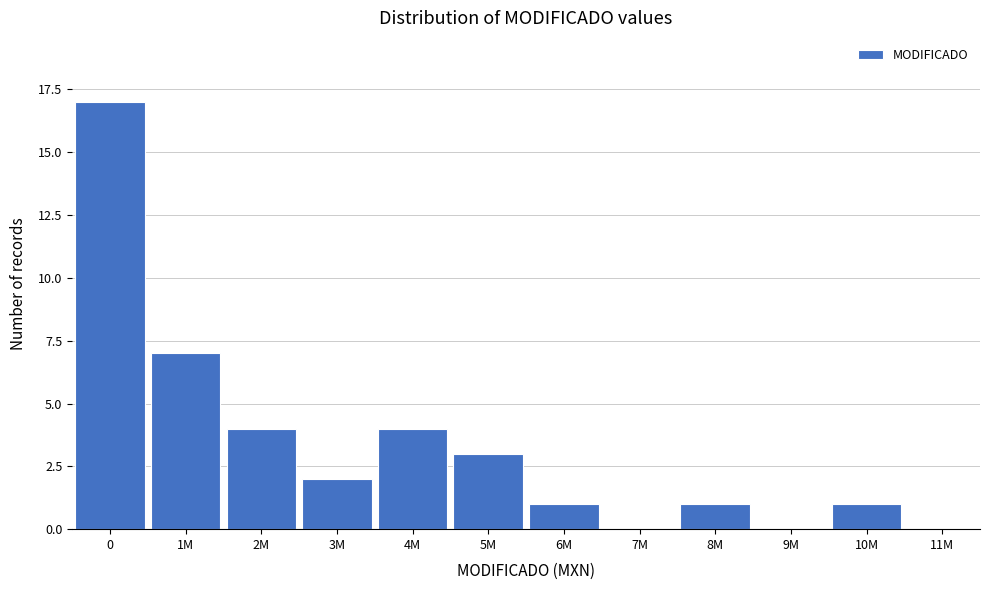

Reading right to left, list all the values displayed in this chart.

11M=0	10M=1	9M=0	8M=1	7M=0	6M=1	5M=3	4M=4	3M=2	2M=4	1M=7	0=17